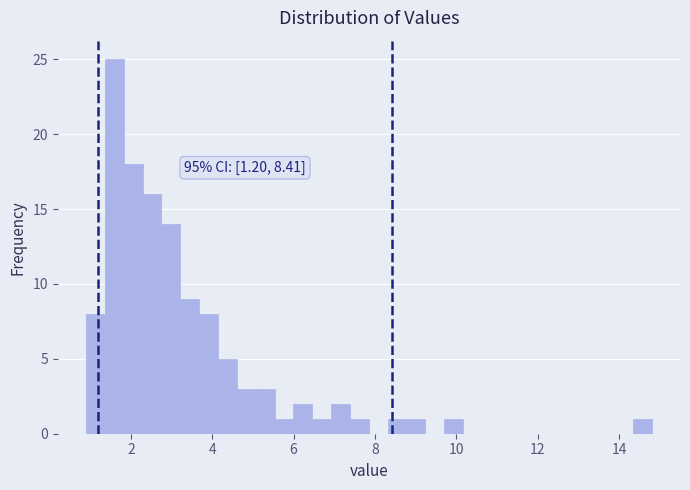

Read against the x-axis, roughly where is the centre of the tallest bar?

1.6